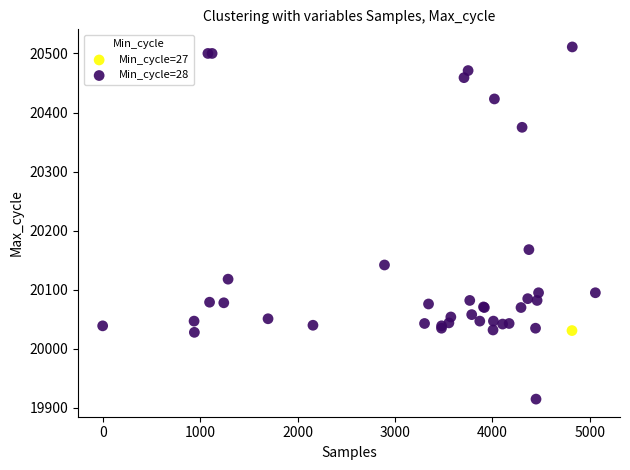

What are all the series names shown in the legend?

Min_cycle=27, Min_cycle=28